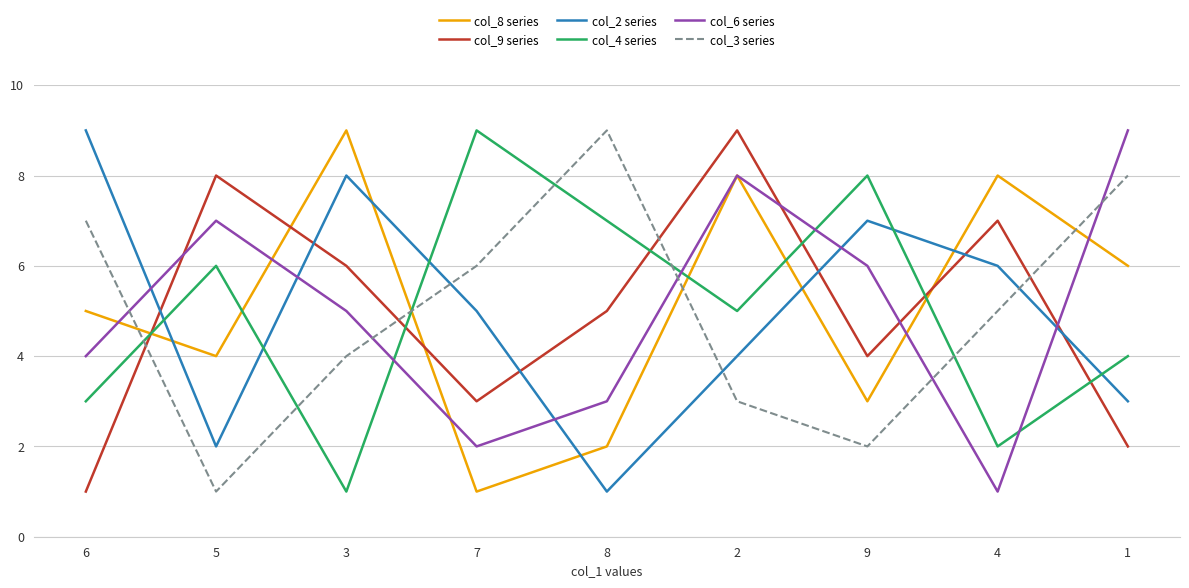

What is the total value across all series at 3?

33